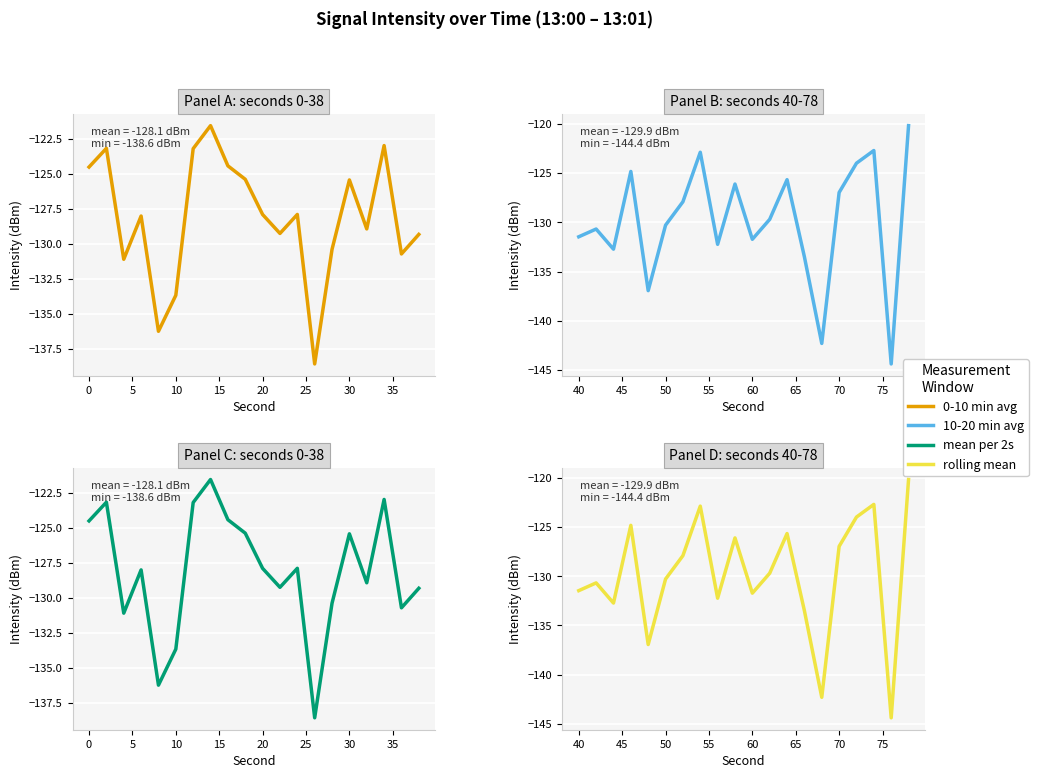

What is the difference between the second highest and minimum values in the rolling mean series?

21.7